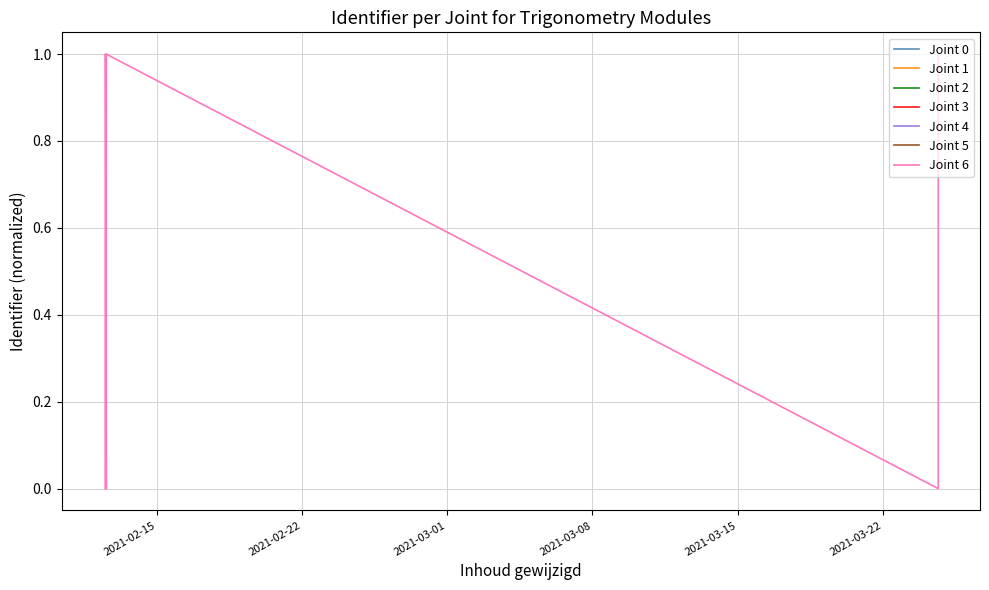

What is the value of the 5th point from the left?

1.0